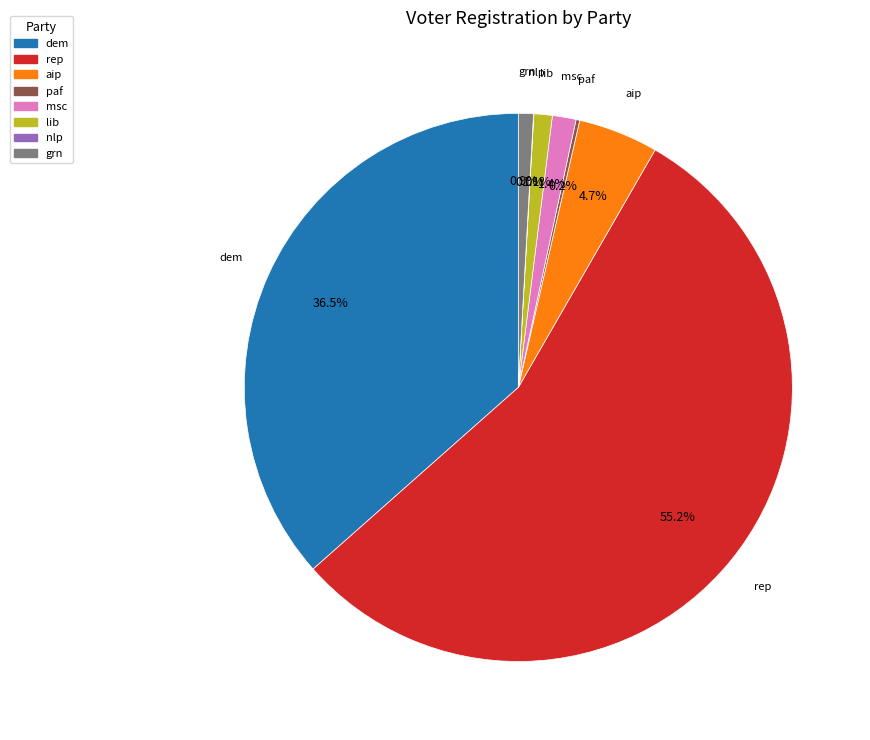

Which category has the biggest portion of the pie?

rep